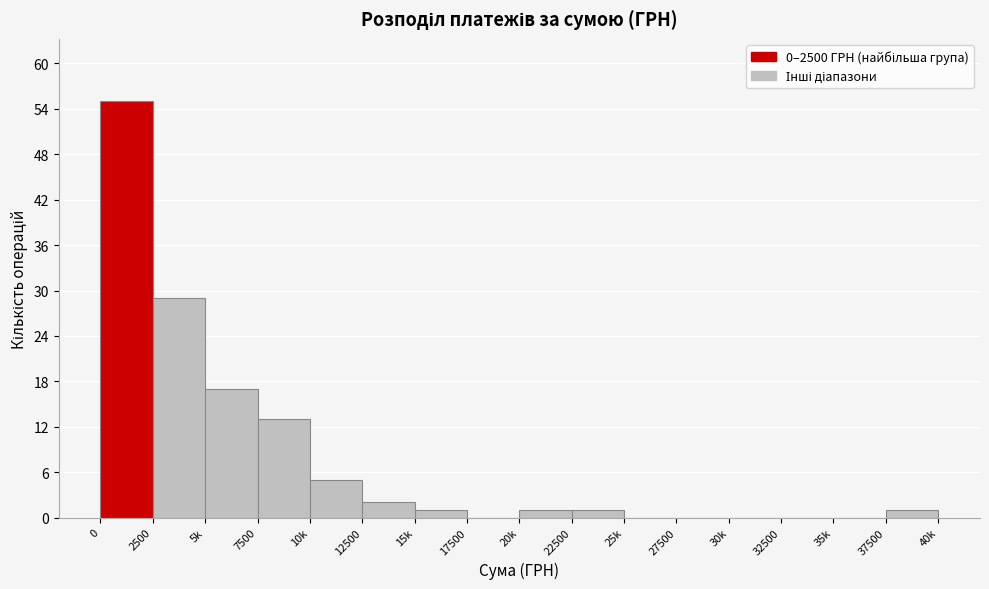

Reading right to left, transcribe all the data shown in this chart.

37500=1	35k=0	32500=0	30k=0	27500=0	25k=0	22500=1	20k=1	17500=0	15k=1	12500=2	10k=5	7500=13	5k=17	2500=29	0=55